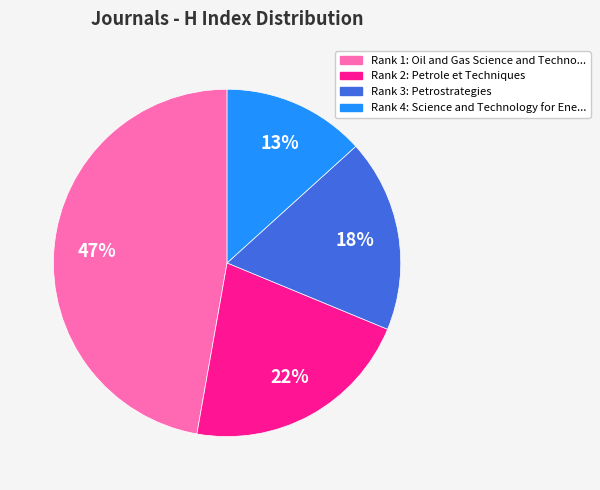

Count the number of slices in the pie.

4